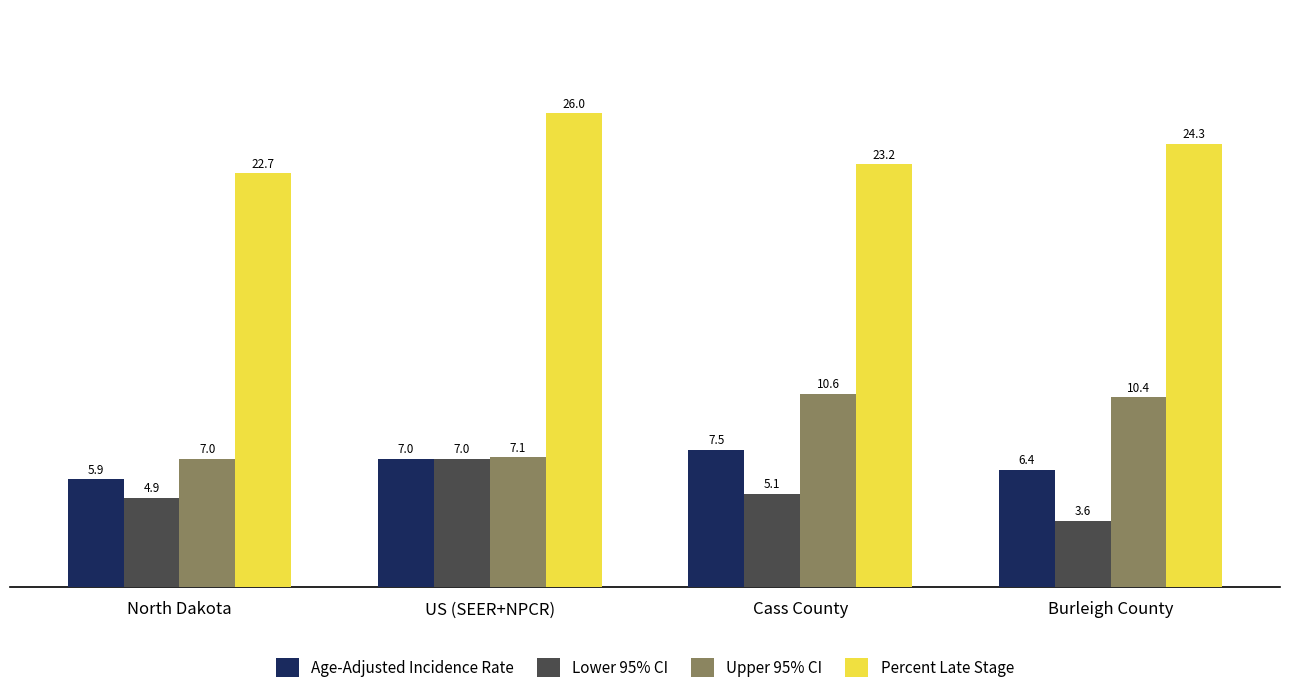

What is the difference between the second highest and second lowest values in the Percent Late Stage series?

1.1